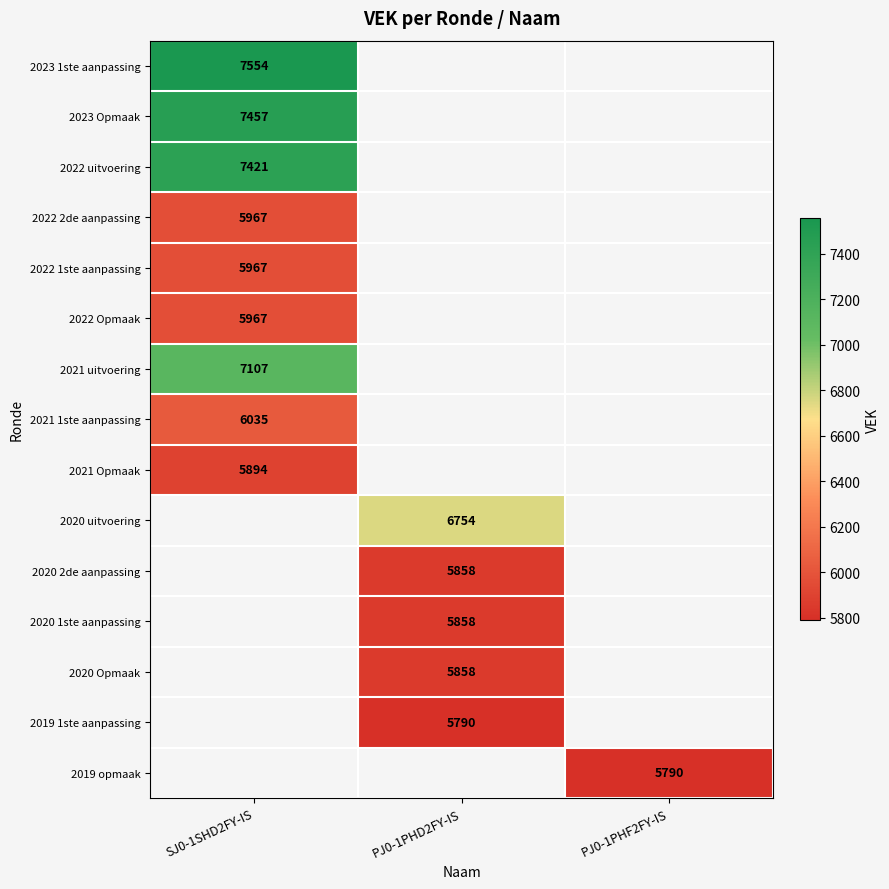

What is the greatest value displayed?

7554.0